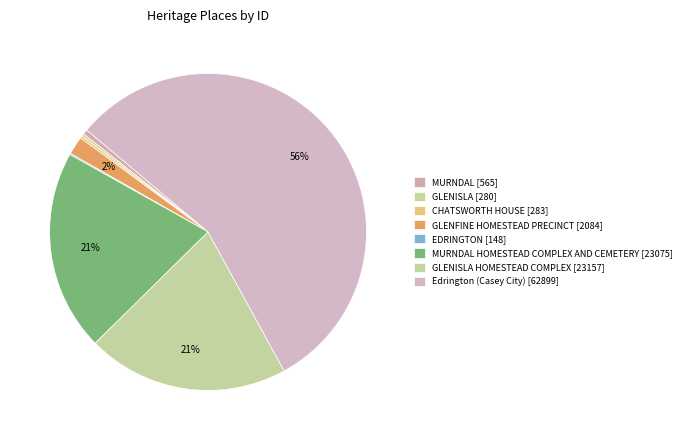

Which slice is the largest?

Edrington (Casey City)